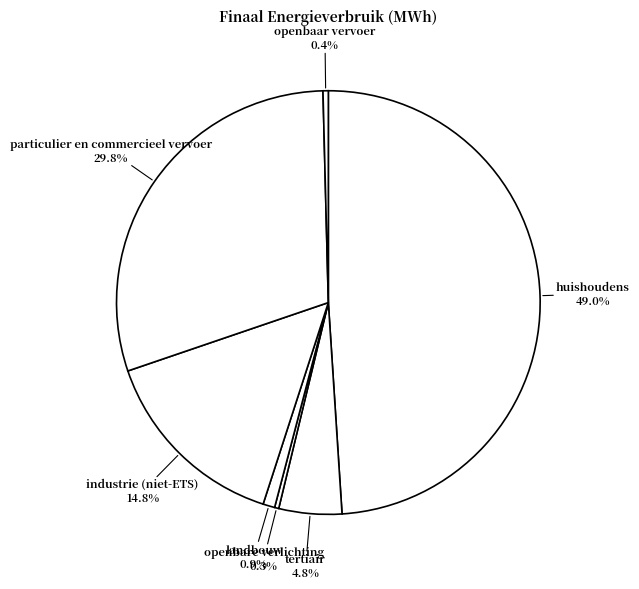

Count the number of slices in the pie.

7